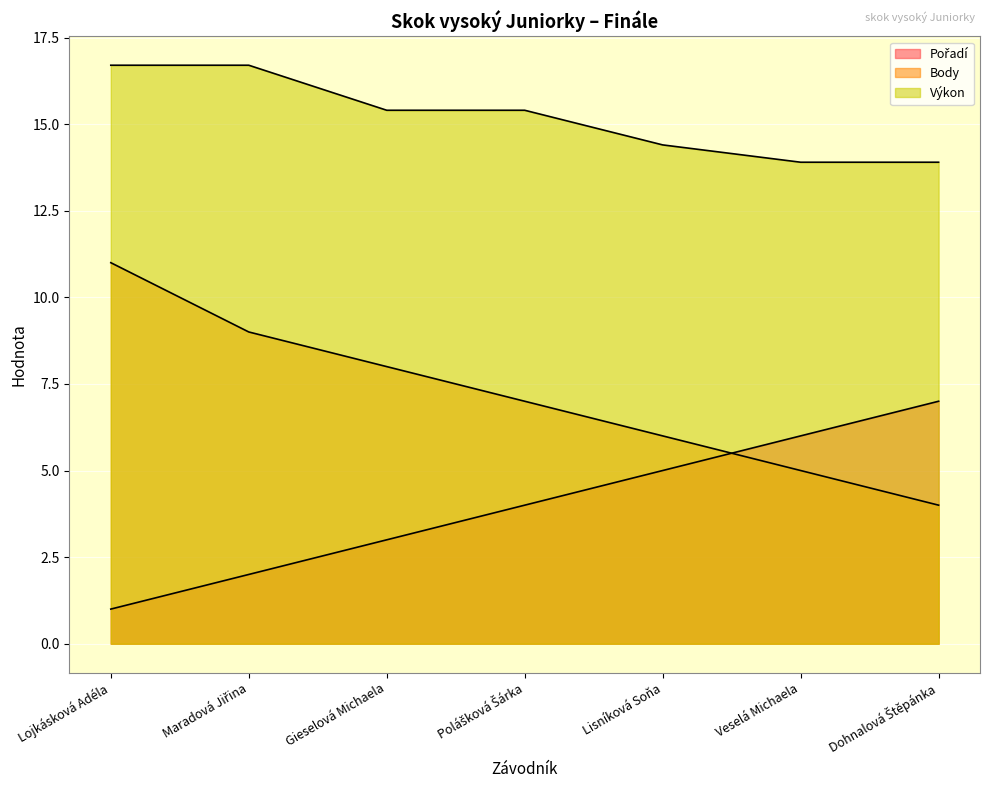

Is it true that Pořadí equals 7.0 at Dohnalová Štěpánka?

True